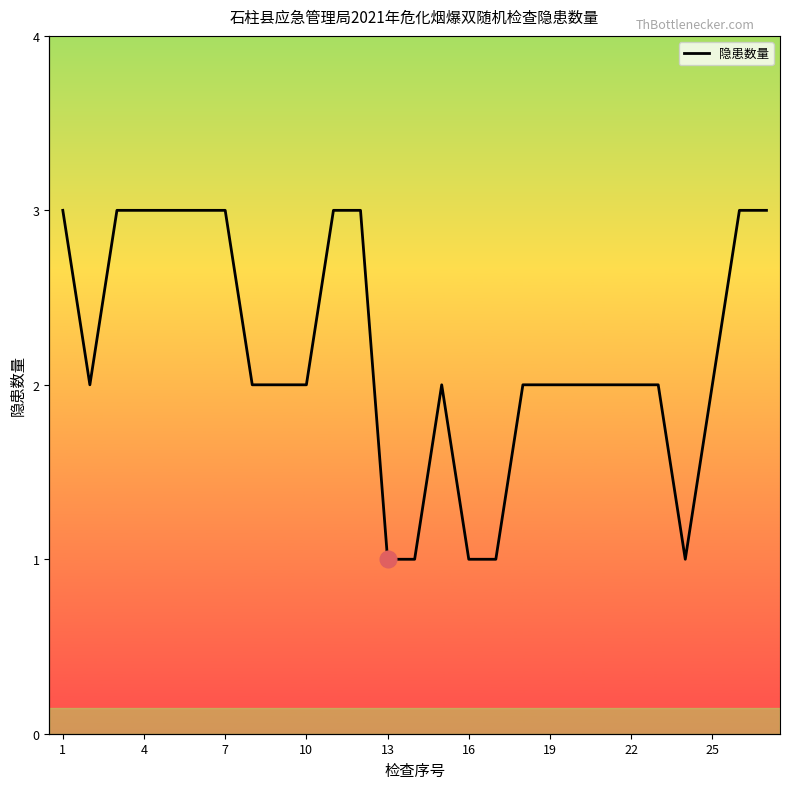

What value does the data have at 22?

2